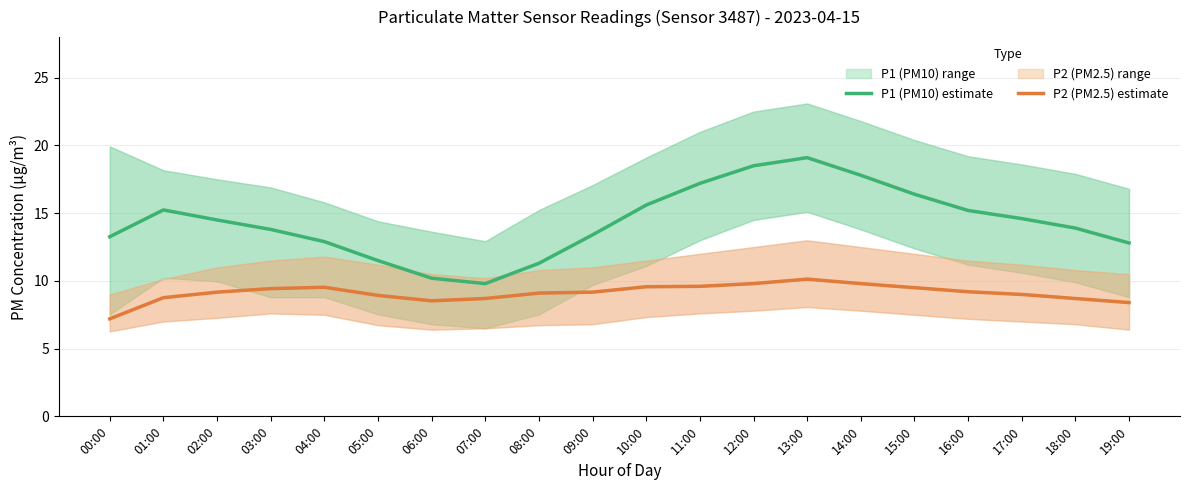

Rank the series by their average value, from lowest to highest.

P2 (PM2.5) estimate, P1 (PM10) estimate